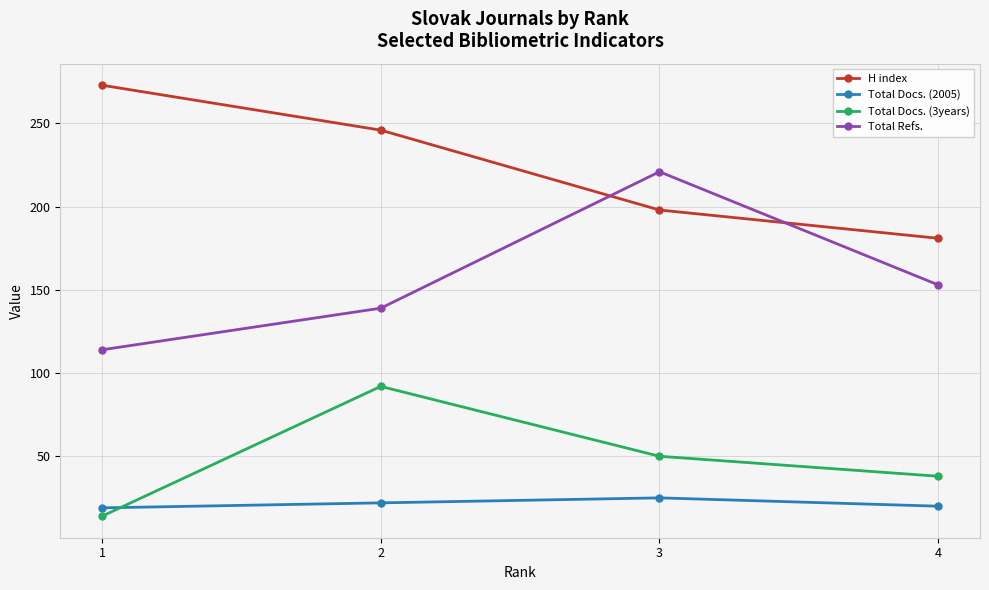

In Total Refs., how many points are higher than both neighbors (excluding endpoints)?

1